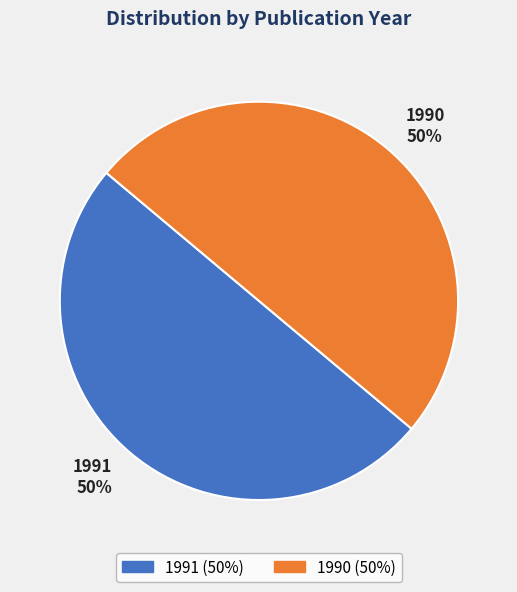

Approximately how many times larger is the value at 1990 compared to 1991?

1.0